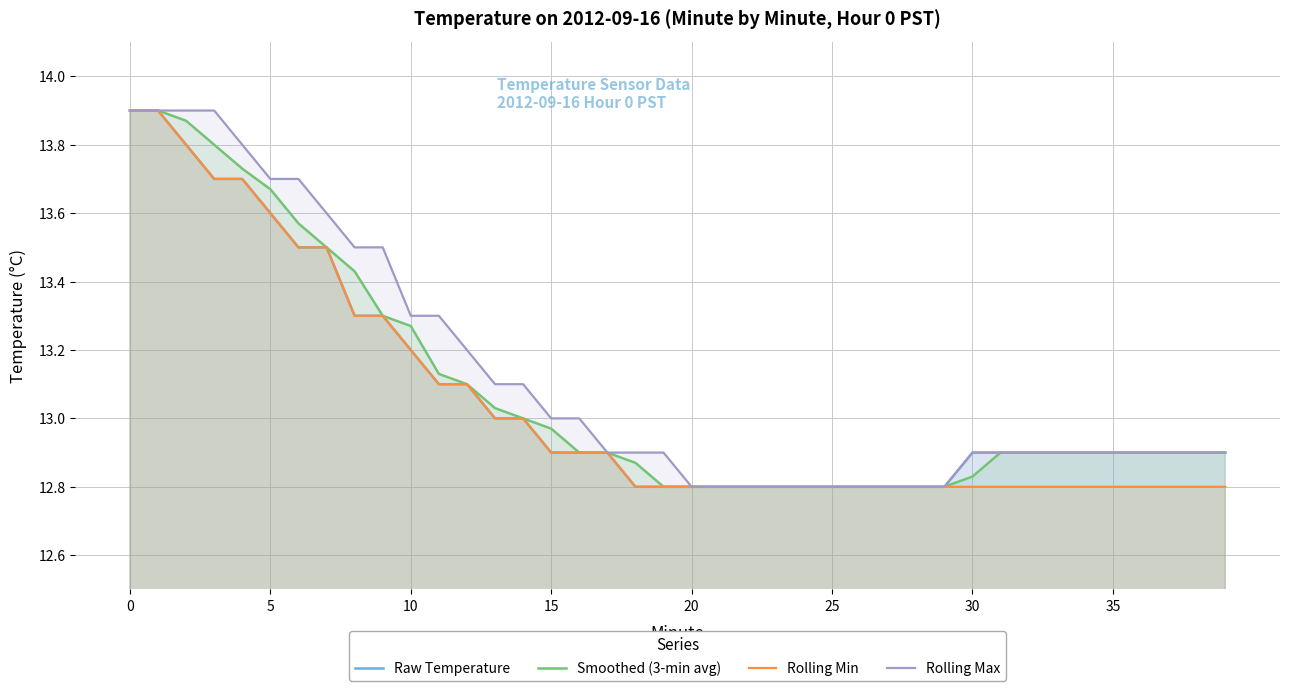

What is the difference between the second highest and minimum values in the Rolling Max series?

1.1